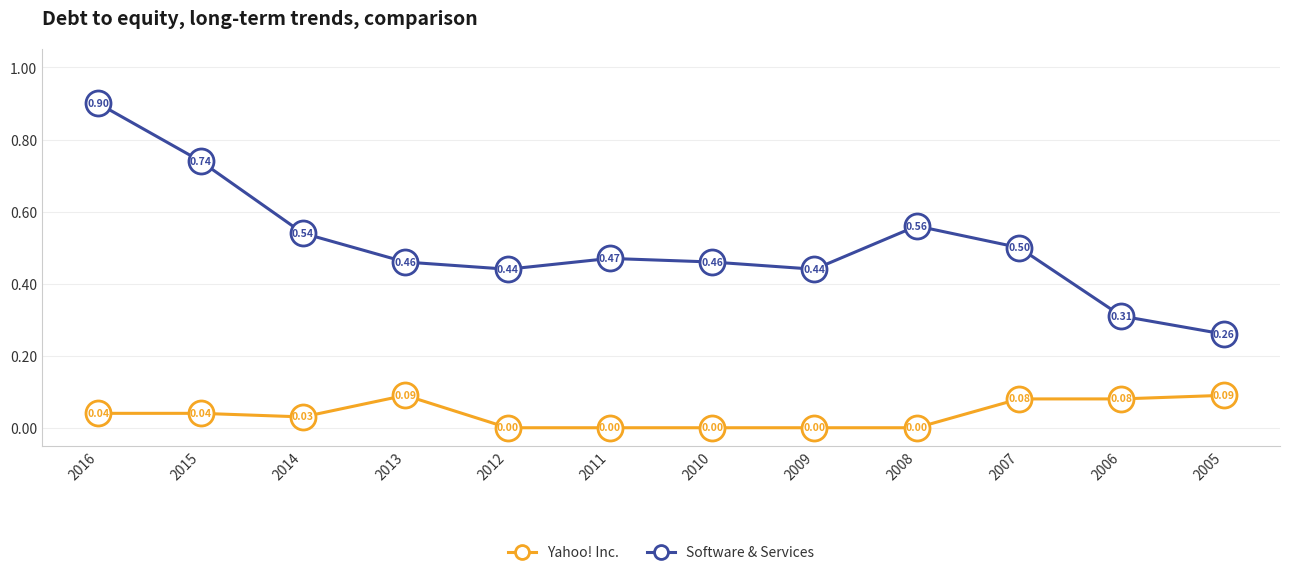

True or false: Yahoo! Inc. and Software & Services intersect in this chart.

False